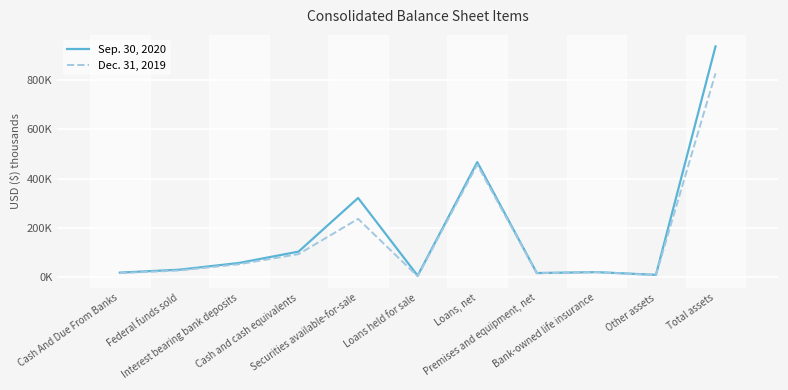

What is the label of the 8th point from the left?

Premises and equipment, net